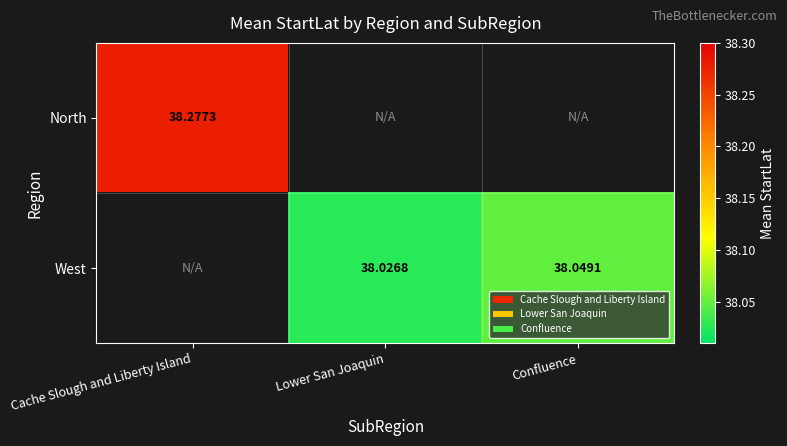

Is the value of West at Confluence greater than the value of North at Cache Slough and Liberty Island?

No